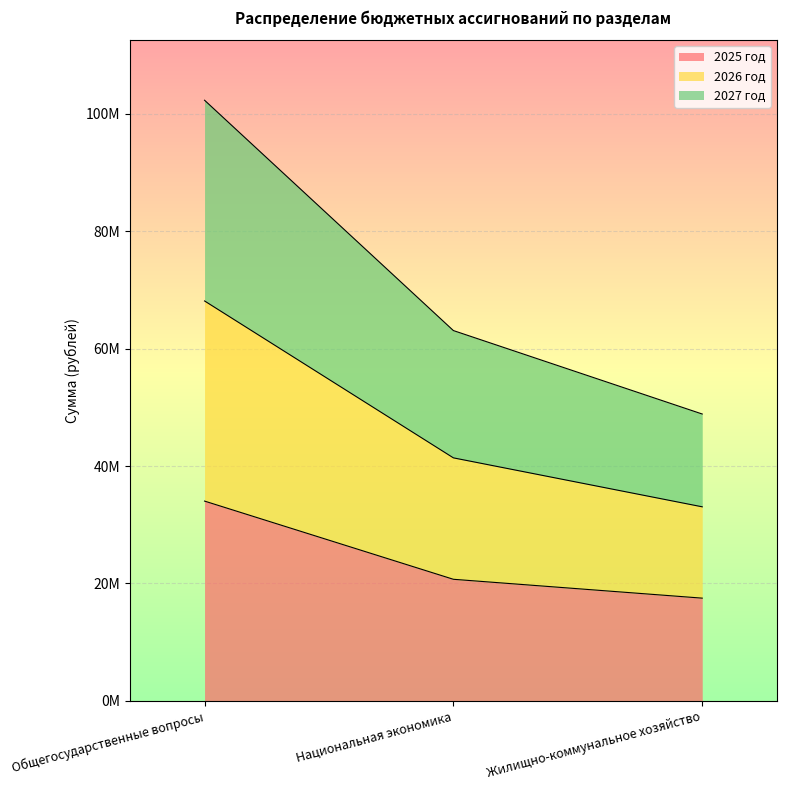

What are all the series names shown in the legend?

2025 год, 2026 год, 2027 год